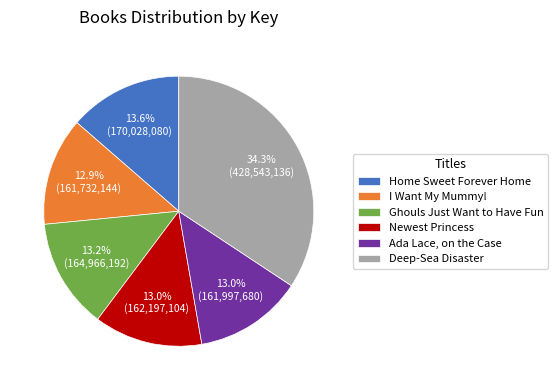

What is the largest slice in the pie chart?

Deep-Sea Disaster